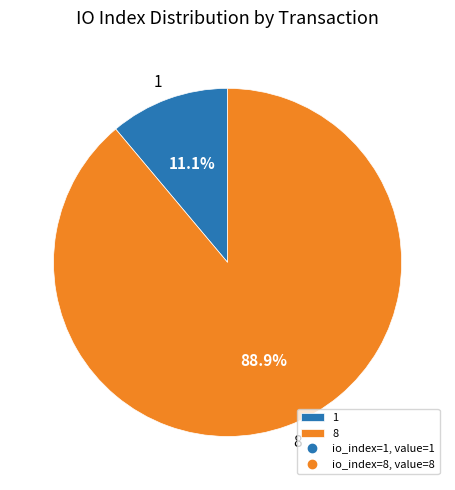

Do 8 and 1 together represent more than half of the pie?

Yes